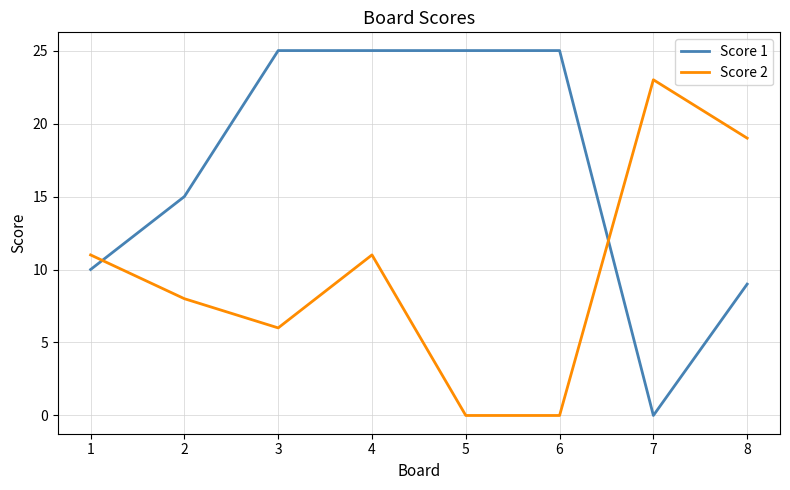

Which series ends up on top after the final intersection of Score 2 and Score 1?

Score 2